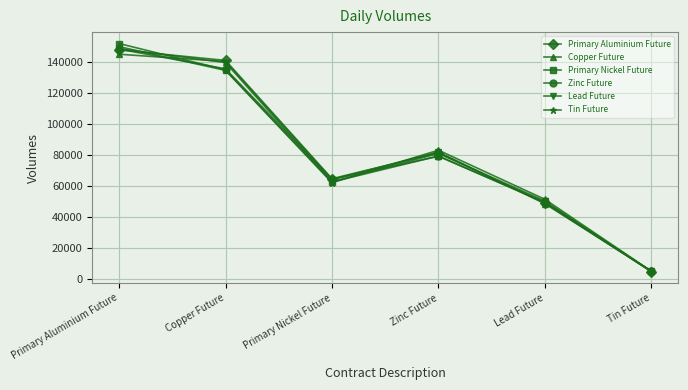

True or false: Lead Future has more than 1 points higher than both neighbors.

False